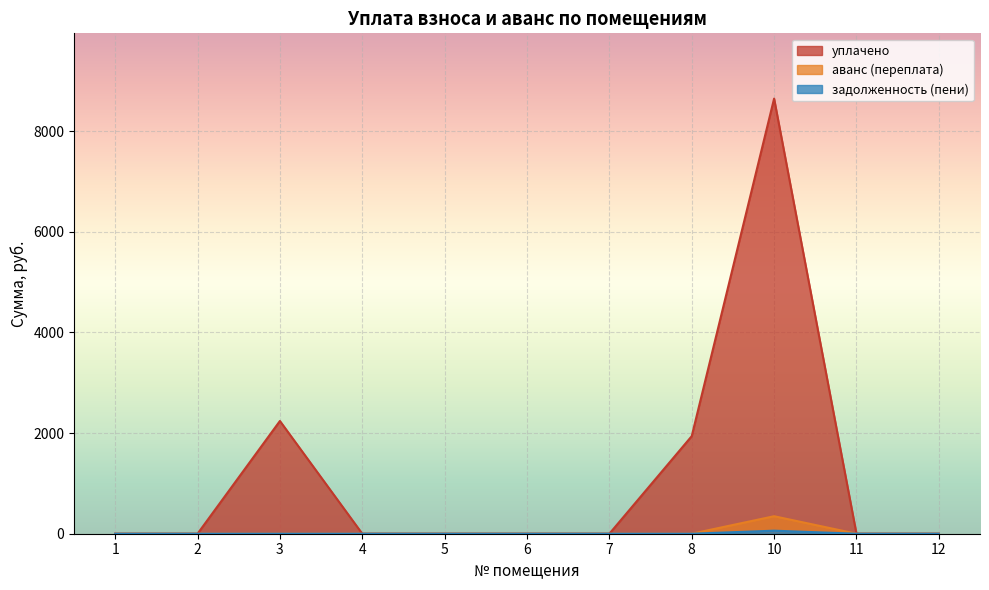

Count the number of data series in this chart.

3